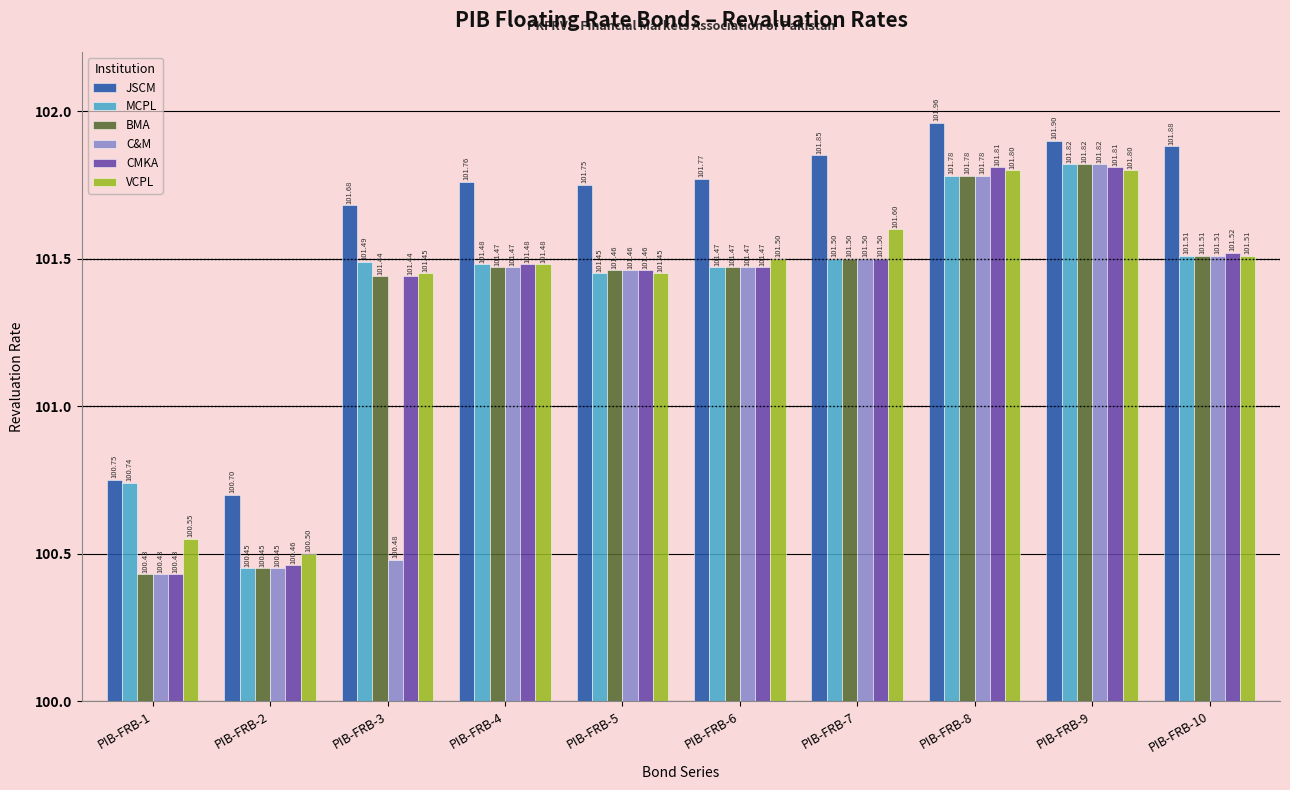

How many categories are shown in the chart?

10